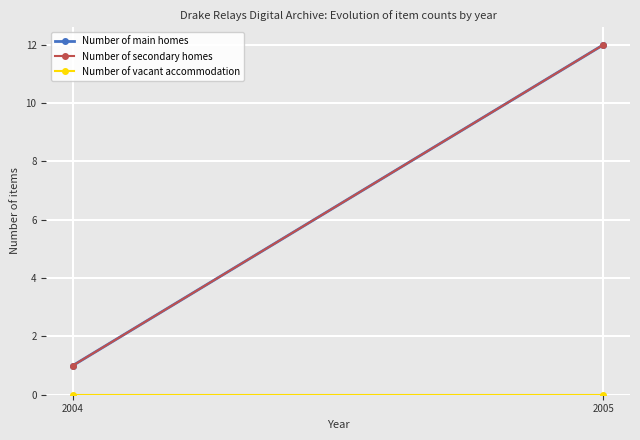

How many Number of main homes values are between 1 and 12?

2